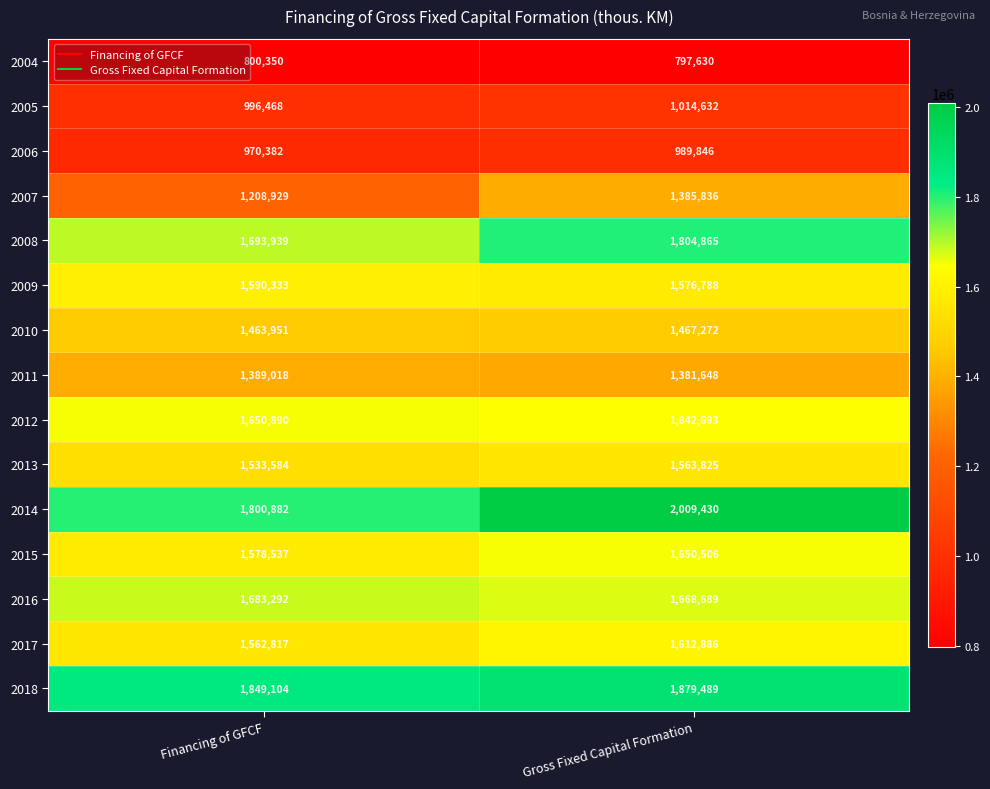

Reading left to right, transcribe all the data shown in this chart.

2004: Financing of GFCF=800350	Gross Fixed Capital Formation=797630
2005: Financing of GFCF=996468	Gross Fixed Capital Formation=1014632
2006: Financing of GFCF=970382	Gross Fixed Capital Formation=989846
2007: Financing of GFCF=1208929	Gross Fixed Capital Formation=1385836
2008: Financing of GFCF=1693939	Gross Fixed Capital Formation=1804865
2009: Financing of GFCF=1590333	Gross Fixed Capital Formation=1576788
2010: Financing of GFCF=1463951	Gross Fixed Capital Formation=1467272
2011: Financing of GFCF=1389018	Gross Fixed Capital Formation=1381648
2012: Financing of GFCF=1650890	Gross Fixed Capital Formation=1642693
2013: Financing of GFCF=1533584	Gross Fixed Capital Formation=1563825
2014: Financing of GFCF=1800882	Gross Fixed Capital Formation=2009430
2015: Financing of GFCF=1578537	Gross Fixed Capital Formation=1650506
2016: Financing of GFCF=1683292	Gross Fixed Capital Formation=1668689
2017: Financing of GFCF=1562817	Gross Fixed Capital Formation=1612886
2018: Financing of GFCF=1849104	Gross Fixed Capital Formation=1879489